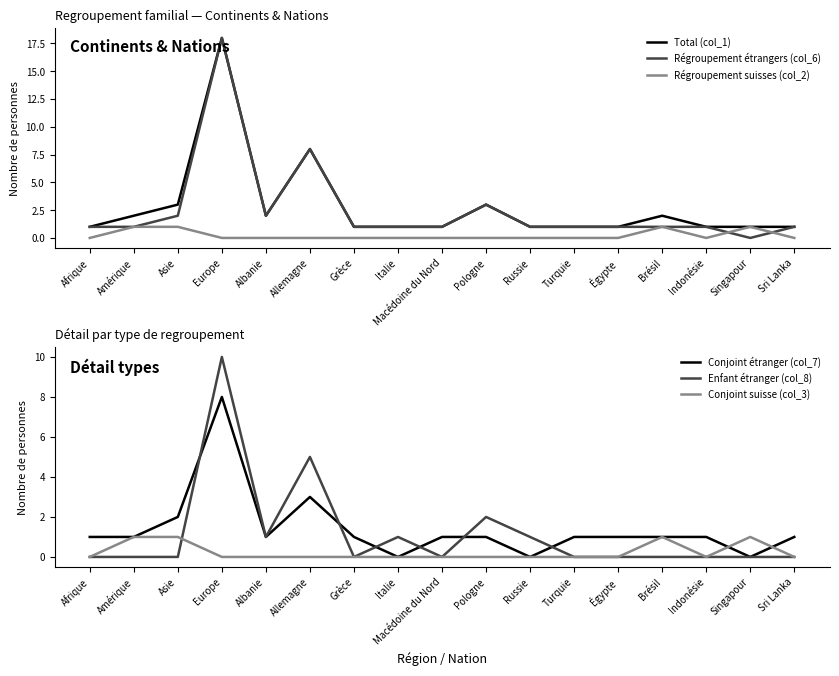

True or false: Régroupement suisses (col_2) and Conjoint suisse (col_3) cross at least once.

False